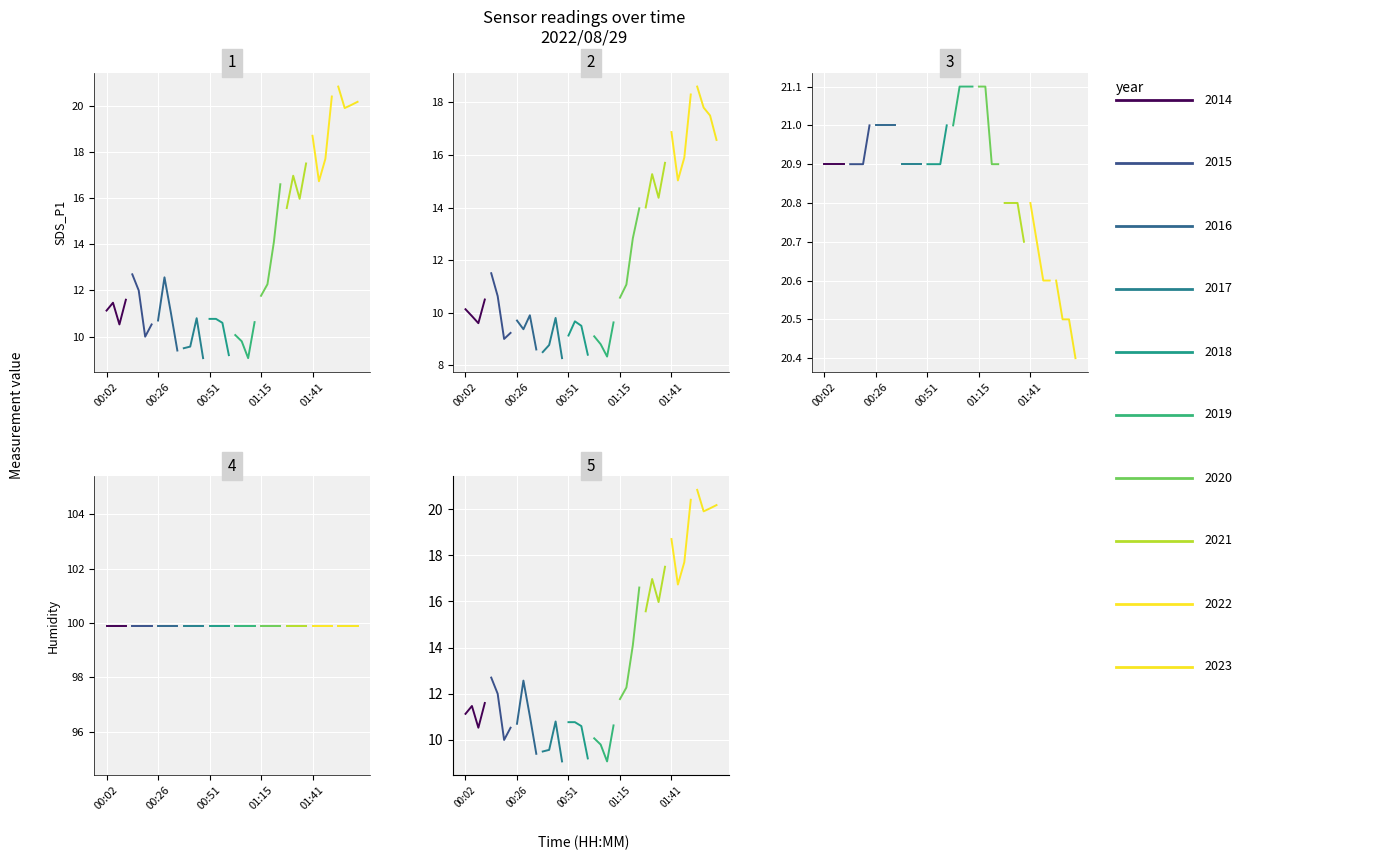

What is the highest value of the SDS_P1 series?

20.8